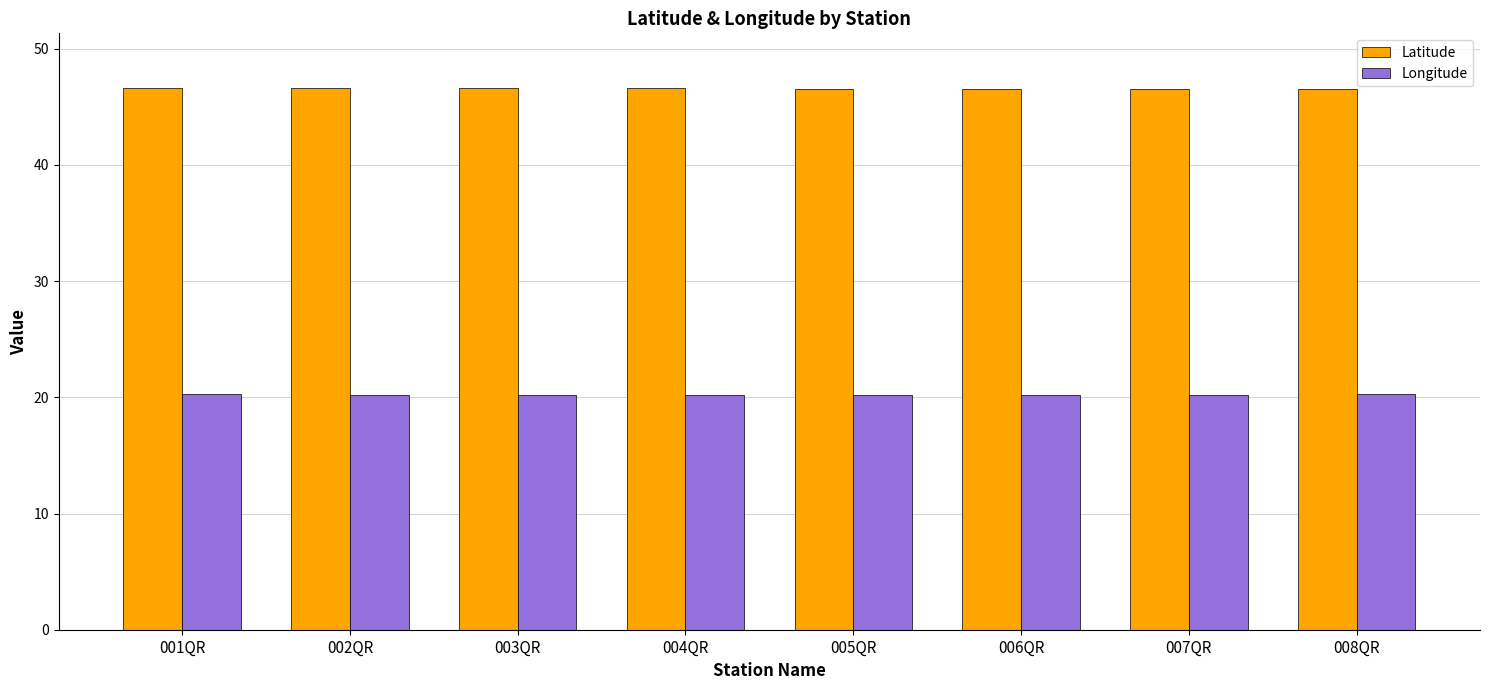

What is the greatest value displayed?

46.7